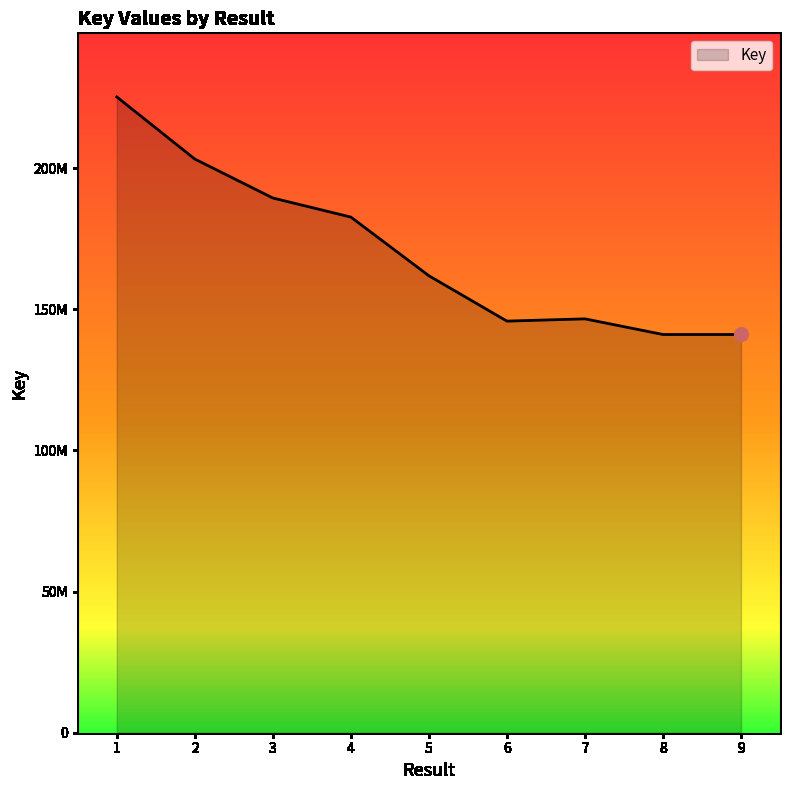

Approximately how many times larger is the value at 1 compared to 5?

1.4